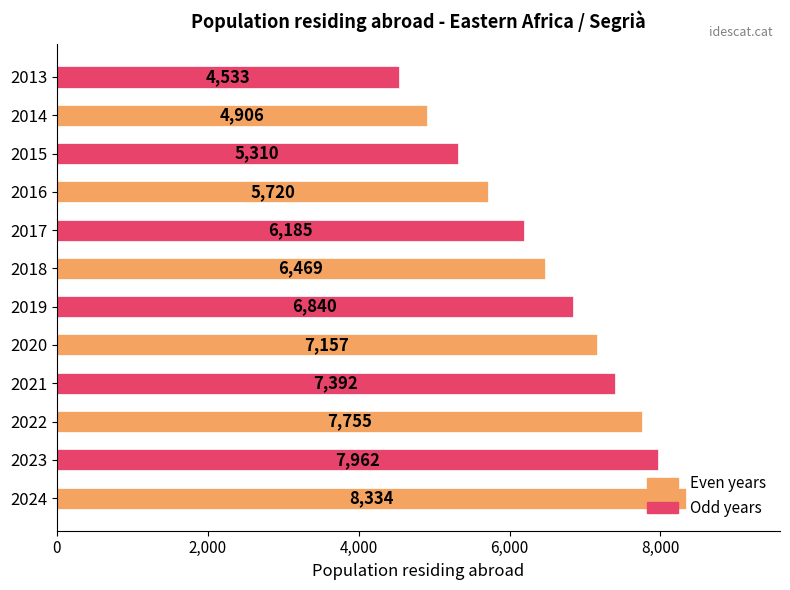

Where is the data nearest to the value 6433?

2018